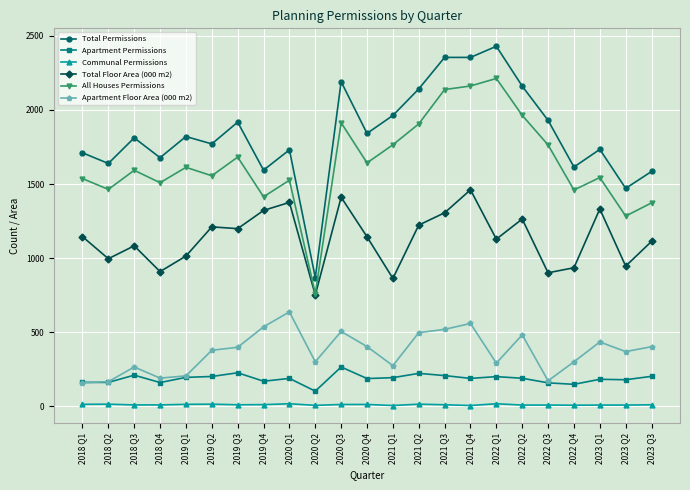

How many data points in Total Floor Area (000 m2) are less than 1144?

11